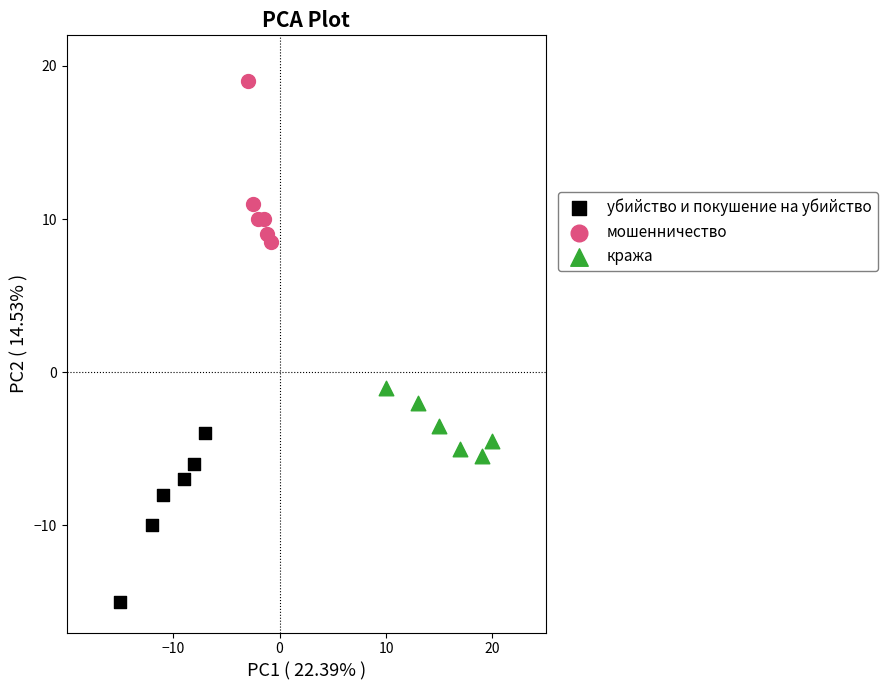

Which series contains the highest Y value?

мошенничество